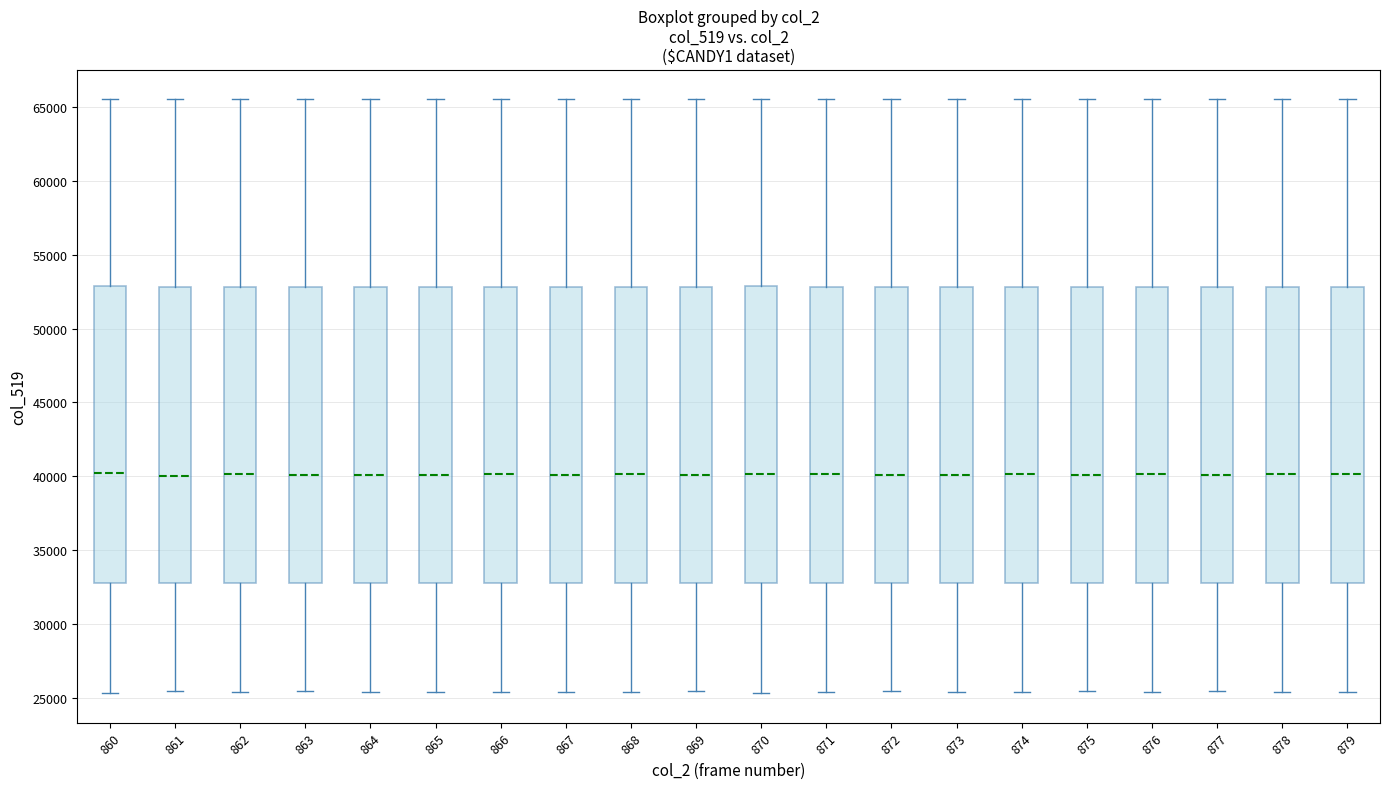

Reading left to right, transcribe this box plot: for each box, give where its median line is, the range the box spans, and where its two whiskers end, as read against the y-axis. The values are not printed on the chart, so give them approximately, as read against the axis.

860: median 40000, box 33000 to 53000, whiskers 25500 to 65500
861: median 40000, box 33000 to 53000, whiskers 25500 to 65500
862: median 40000, box 33000 to 53000, whiskers 25500 to 65500
863: median 40000, box 33000 to 53000, whiskers 25500 to 65500
864: median 40000, box 33000 to 53000, whiskers 25500 to 65500
865: median 40000, box 33000 to 53000, whiskers 25500 to 65500
866: median 40000, box 33000 to 53000, whiskers 25500 to 65500
867: median 40000, box 33000 to 53000, whiskers 25500 to 65500
868: median 40000, box 33000 to 53000, whiskers 25500 to 65500
869: median 40000, box 33000 to 53000, whiskers 25500 to 65500
870: median 40000, box 33000 to 53000, whiskers 25500 to 65500
871: median 40000, box 33000 to 53000, whiskers 25500 to 65500
872: median 40000, box 33000 to 53000, whiskers 25500 to 65500
873: median 40000, box 33000 to 53000, whiskers 25500 to 65500
874: median 40000, box 33000 to 53000, whiskers 25500 to 65500
875: median 40000, box 33000 to 53000, whiskers 25500 to 65500
876: median 40000, box 33000 to 53000, whiskers 25500 to 65500
877: median 40000, box 33000 to 53000, whiskers 25500 to 65500
878: median 40000, box 33000 to 53000, whiskers 25500 to 65500
879: median 40000, box 33000 to 53000, whiskers 25500 to 65500